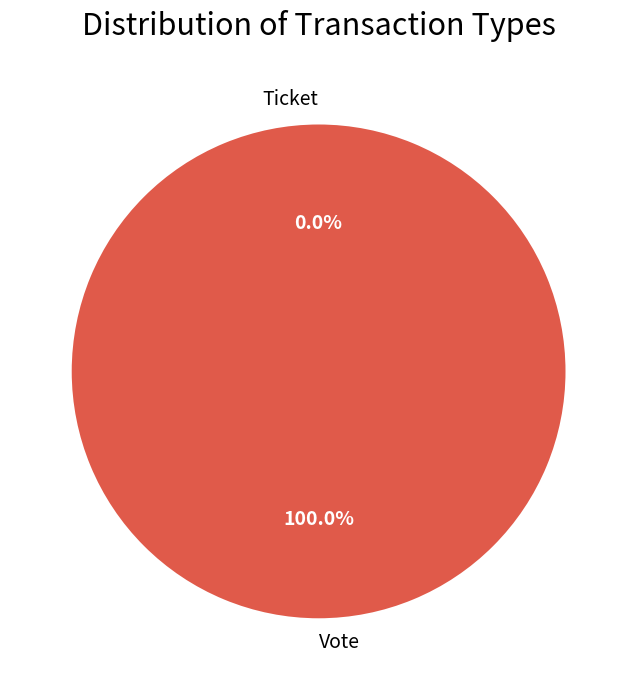

Does Ticket account for over 50% of the chart?

No